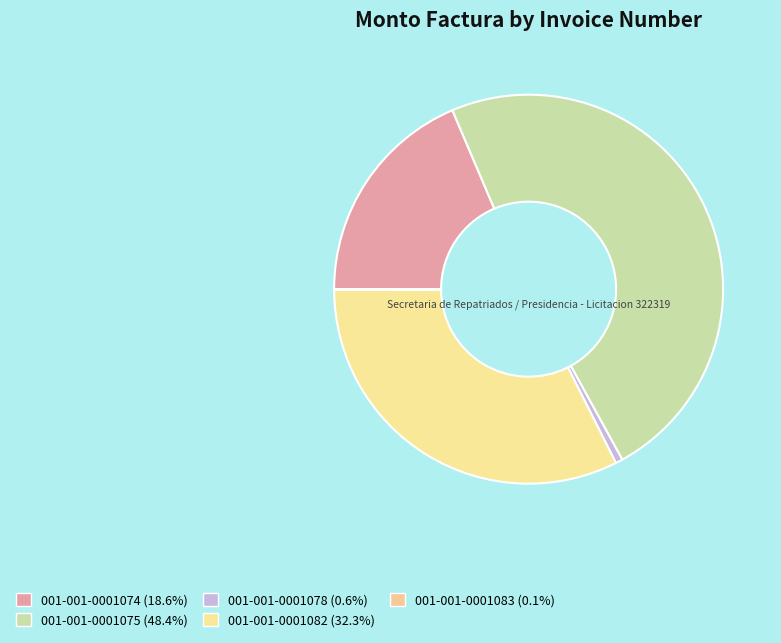

To the nearest percent, what portion does 001-001-0001082 represent?

32%